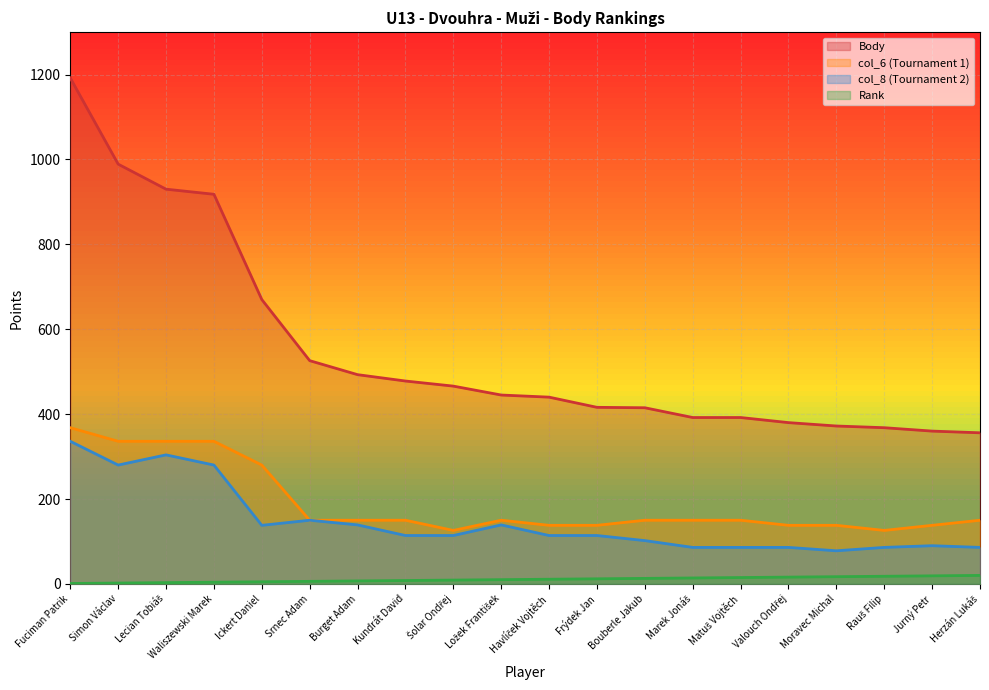

What is the difference between the maximum and minimum values in the Body series?

836